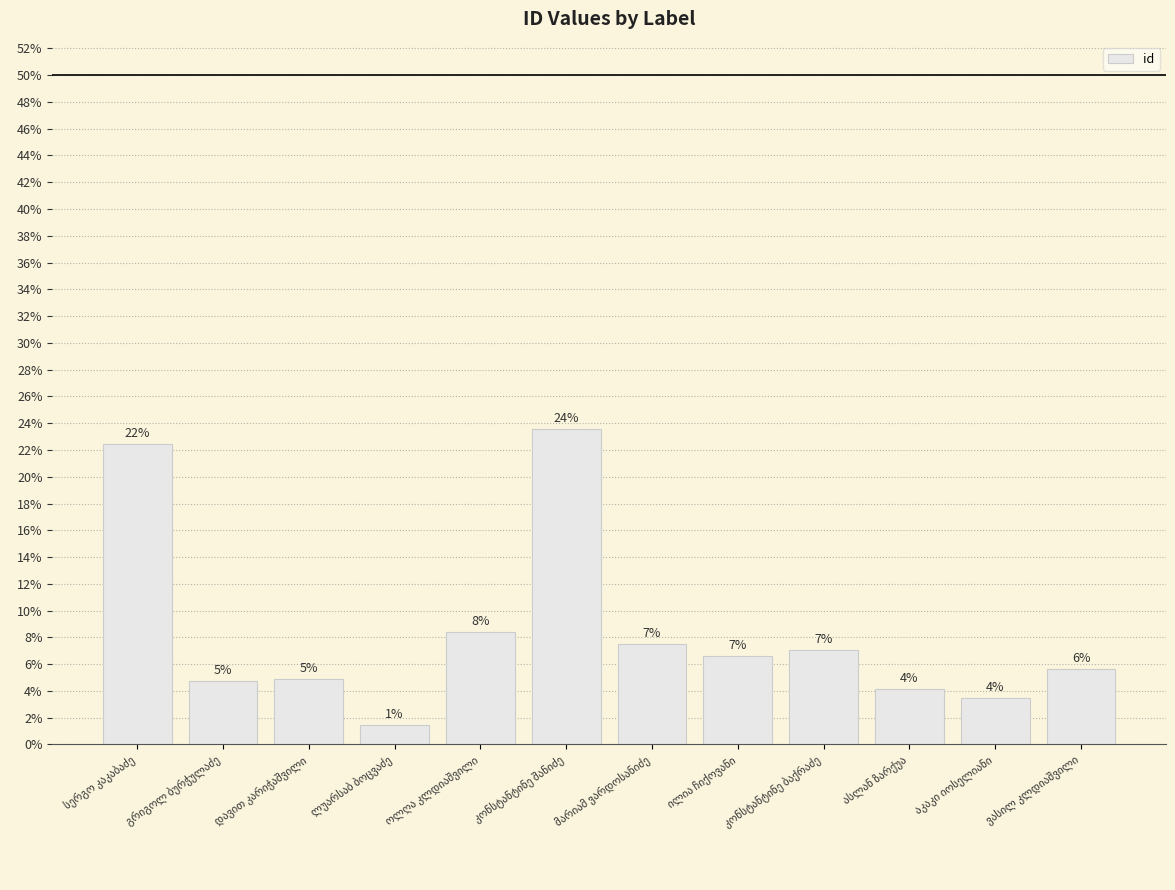

What position from the left is გრიგოლ ბურჭულაძე?

2